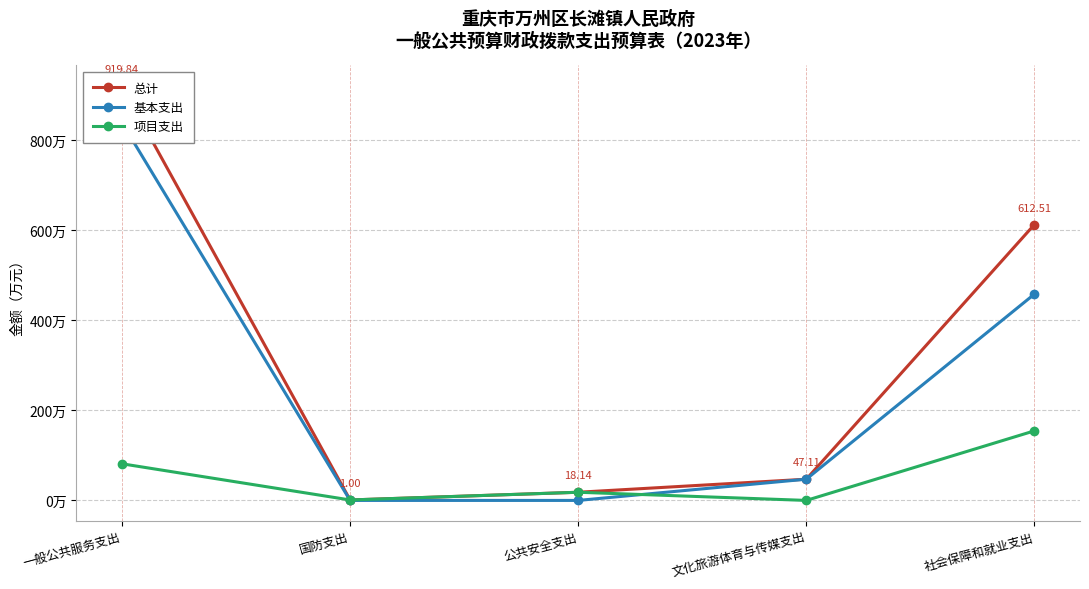

What are all the series names shown in the legend?

总计, 基本支出, 项目支出